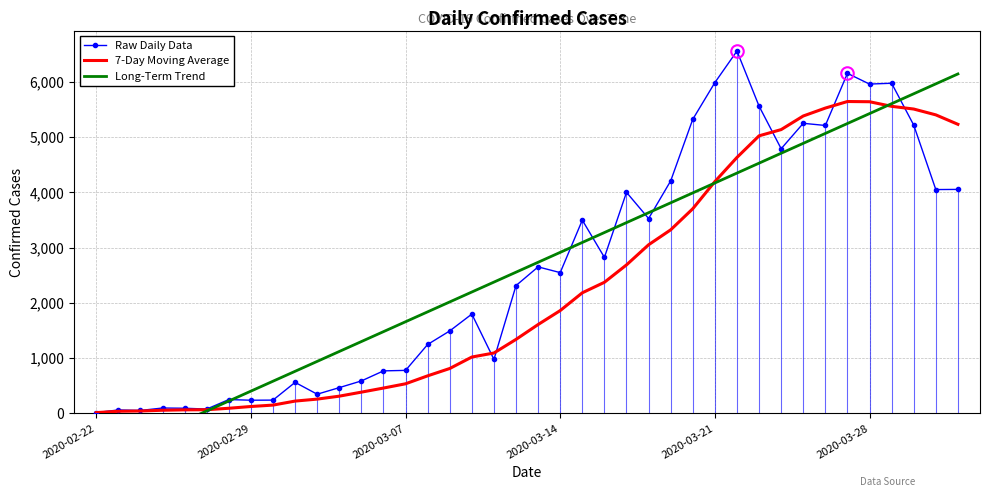

What is the maximum value for 7-Day Moving Average?

5643.4